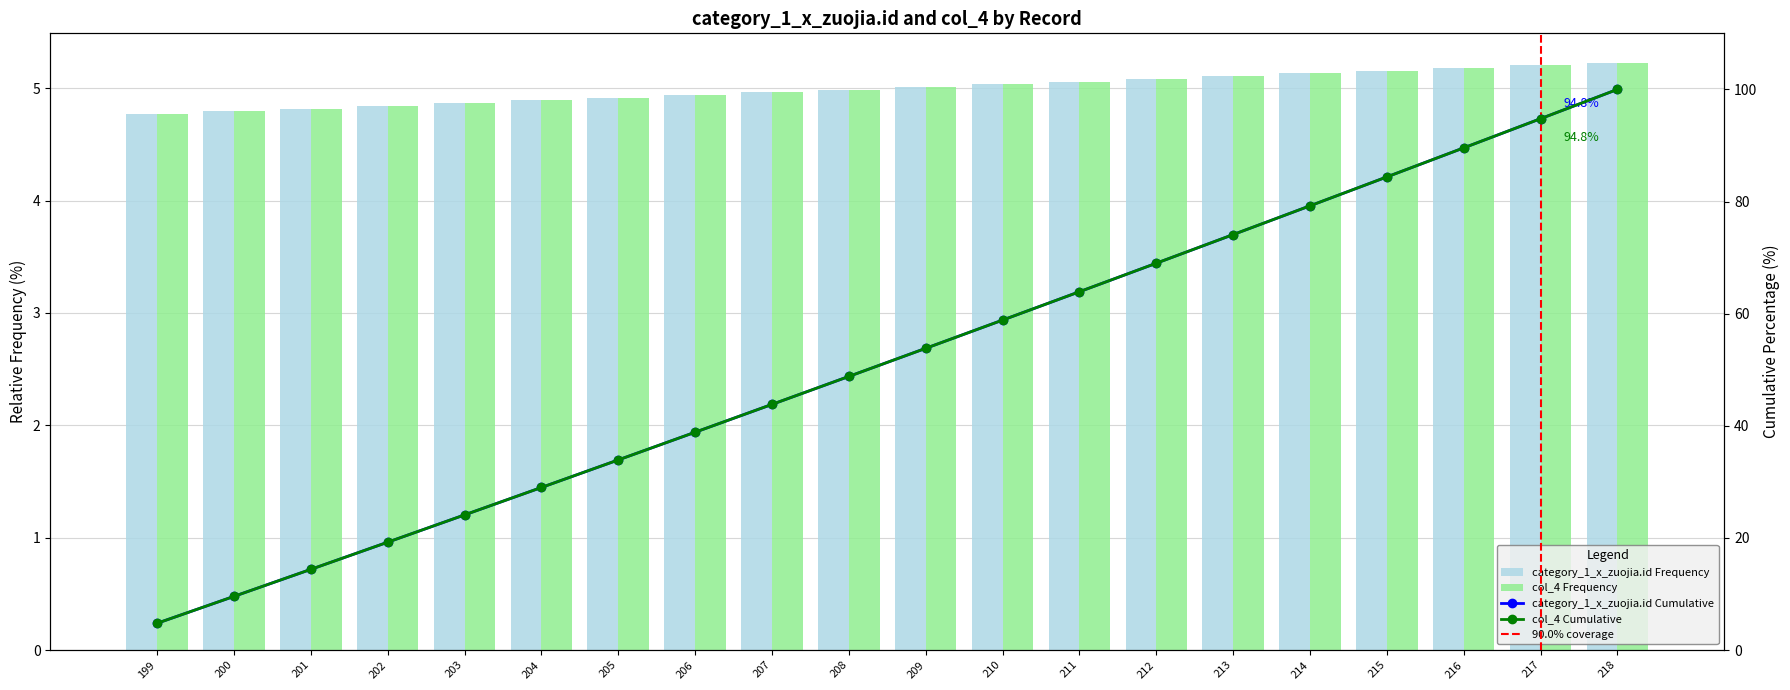

How many values in the col_4 series are below 5?

10